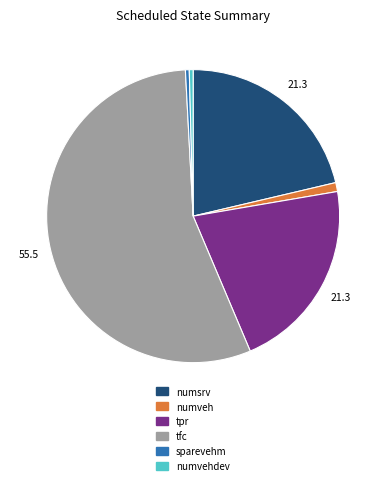

Between numveh and sparevehm, which is larger?

numveh